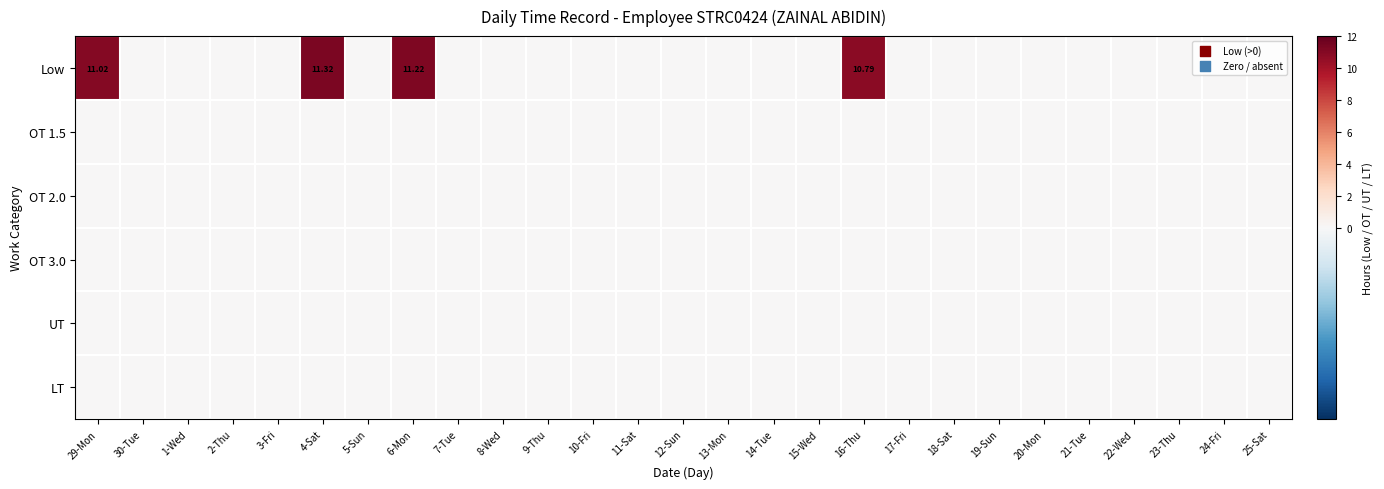

Is it true that LT equals 0.0 at 9-Thu?

True